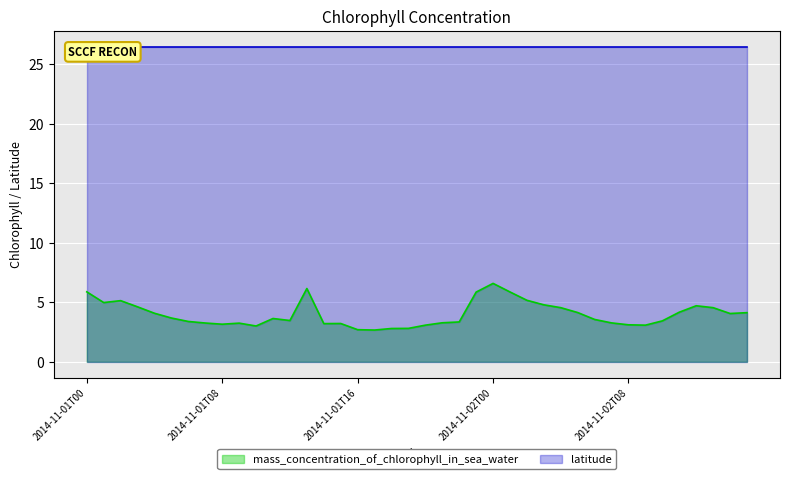

Reading left to right, what are all the values shown in this chart?

5.9	5.0	5.1	4.6	4.1	3.7	3.4	3.3	3.2	3.2	3.0	3.6	3.5	6.2	3.2	3.2	2.7	2.7	2.8	2.8	3.1	3.3	3.4	5.9	6.6	5.9	5.2	4.8	4.5	4.1	3.6	3.3	3.1	3.1	3.4	4.2	4.7	4.5	4.1	4.1